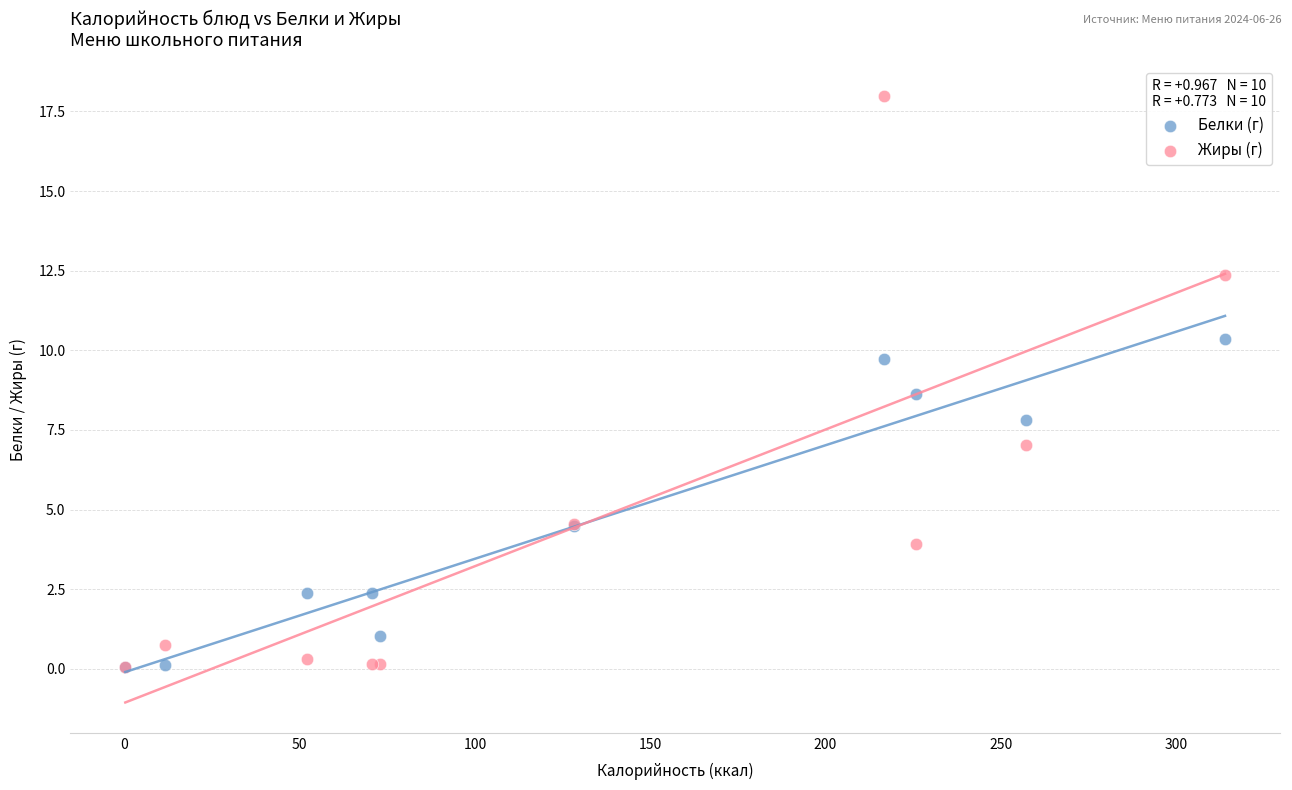

What are all the series names shown in the legend?

Белки (г), Жиры (г)